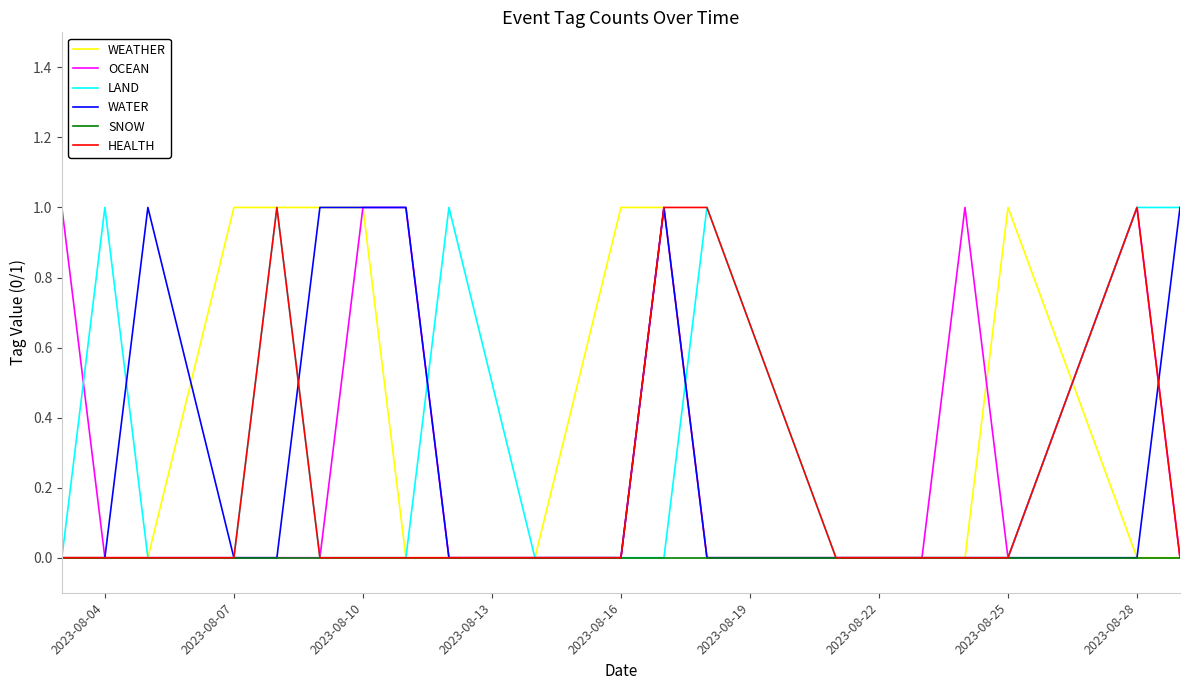

Which series has the largest total across all categories?

WEATHER